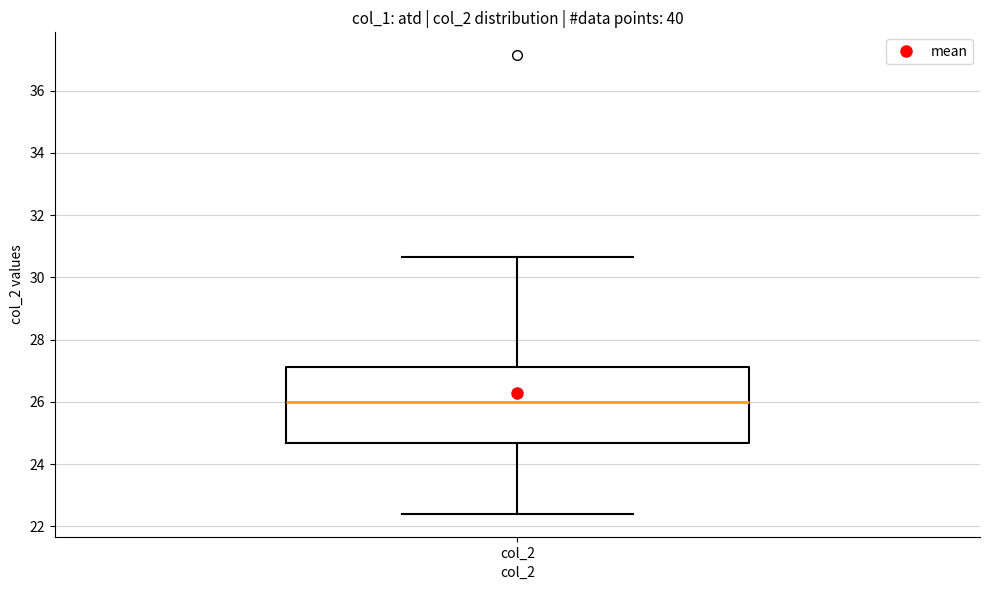

Where does the median line of the box for col_2 sit on the y-axis? The values are not printed on the chart, so give them approximately, as read against the axis.

26.0